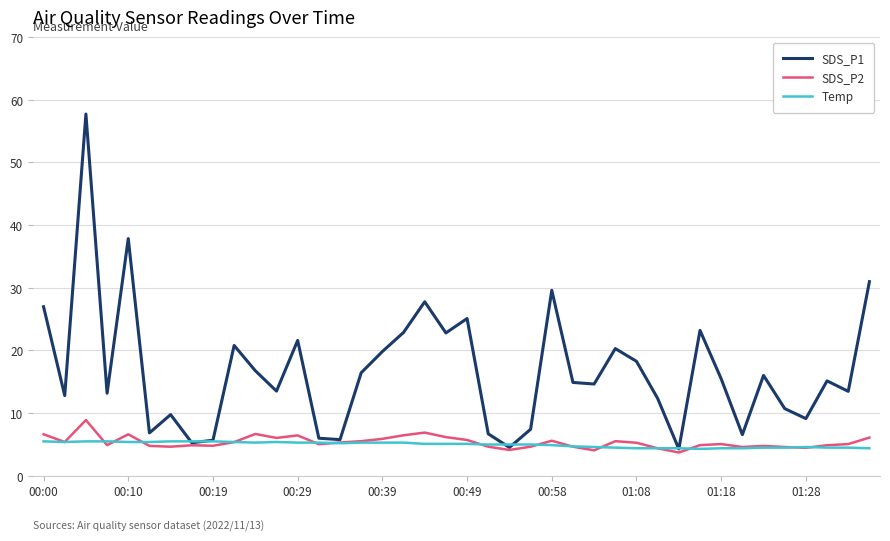

What is the lowest value of the SDS_P2 series?

3.7